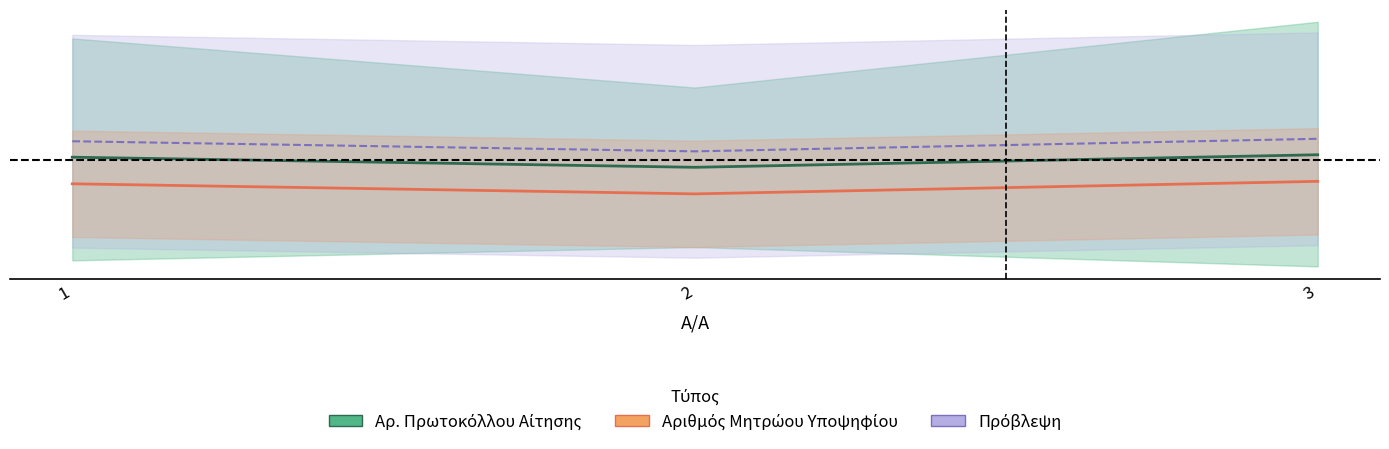

At which category is the sum across all series the highest?

3